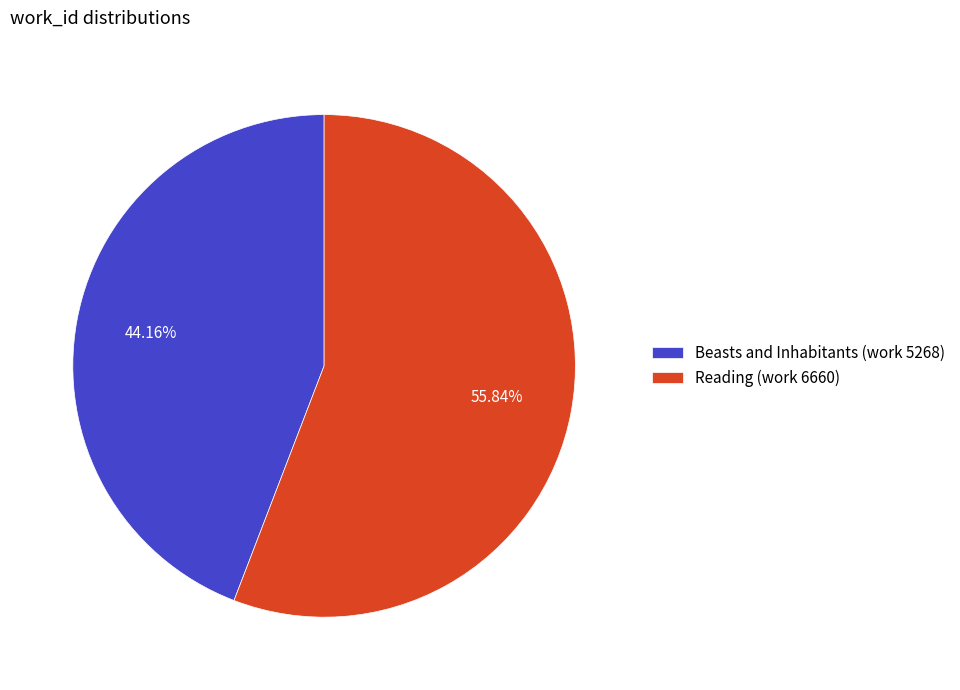

Count the number of slices in the pie.

2